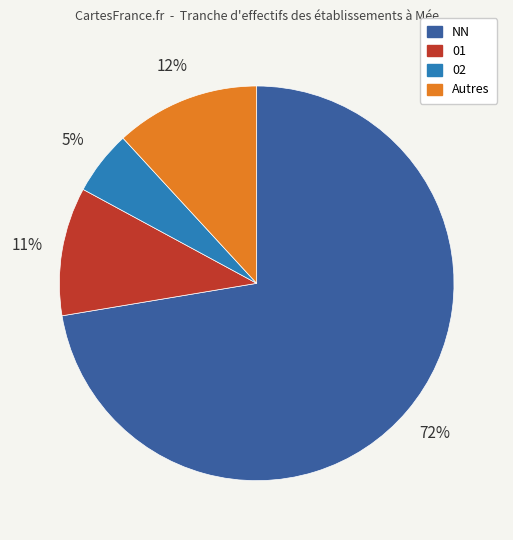

What is the largest slice in the pie chart?

NN